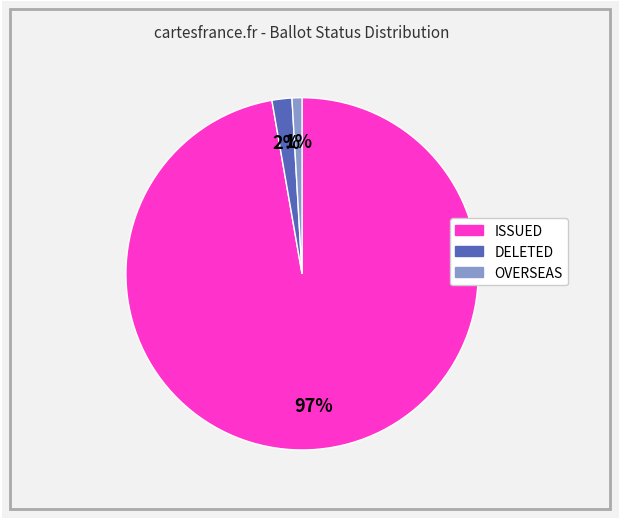

Does any single category account for the majority?

Yes